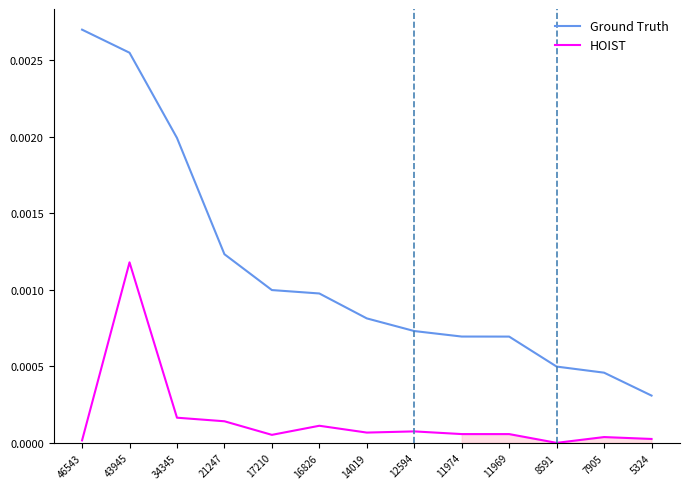

At which category does the chart reach its minimum across all series?

8591